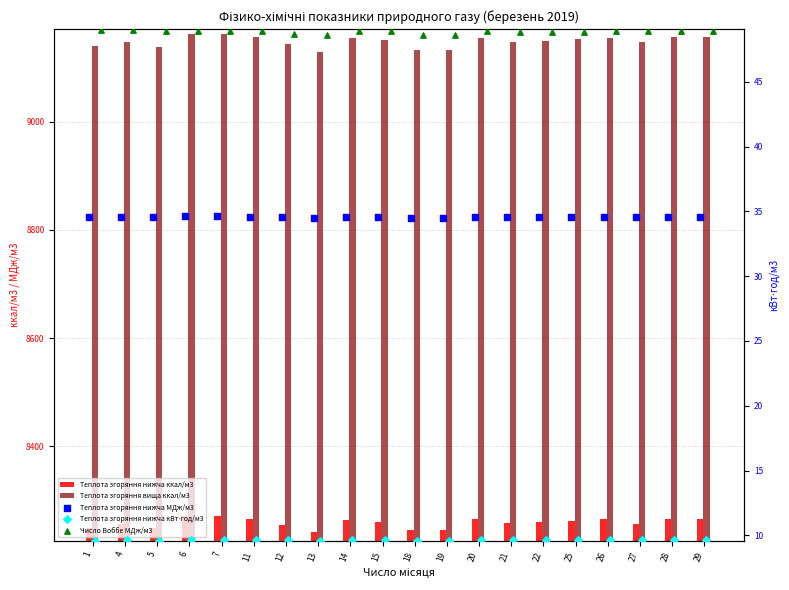

What is the total value across all series at 4?

17496.3